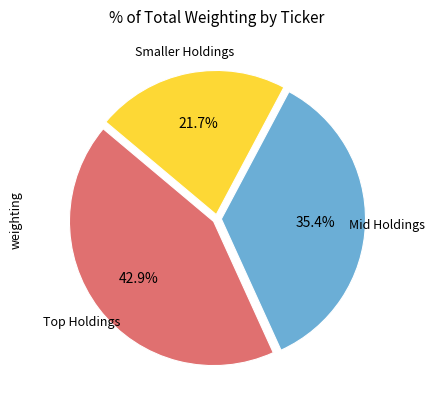

Is there a majority slice in this chart?

No